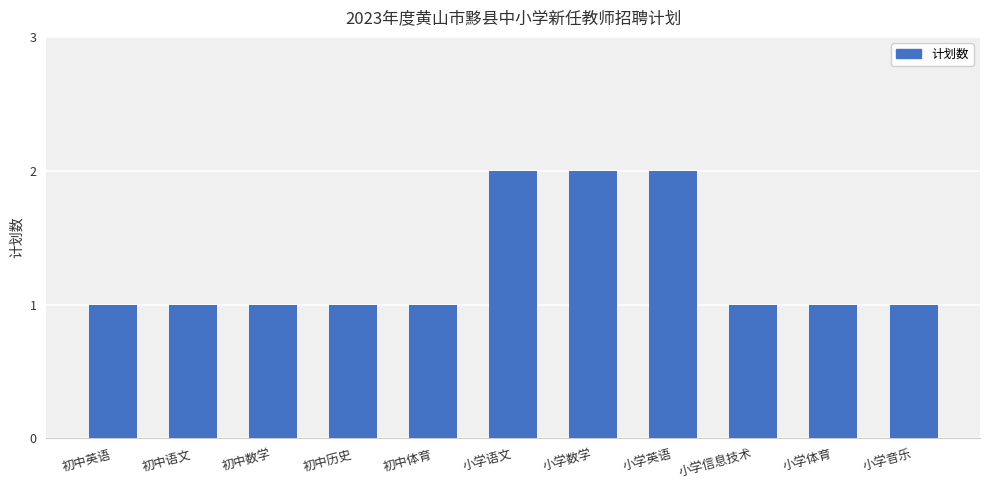

What position from the left is 小学语文?

6